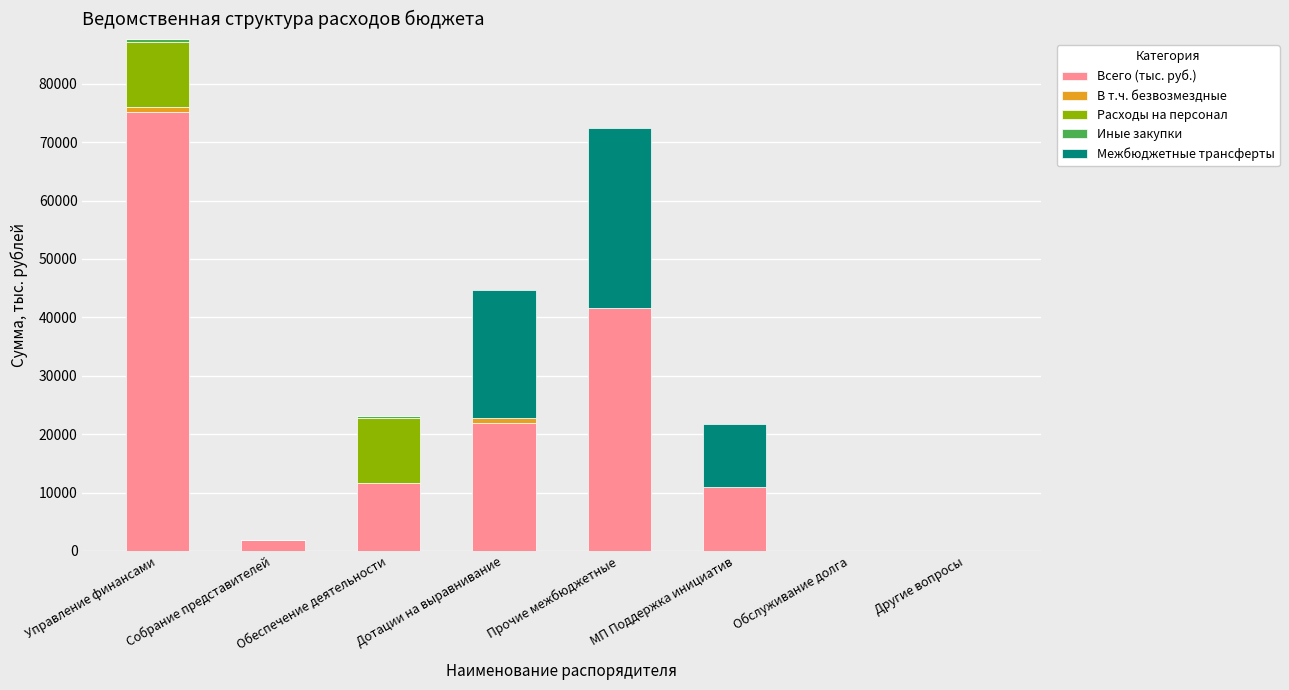

At which category is the sum across all series the highest?

Управление финансами